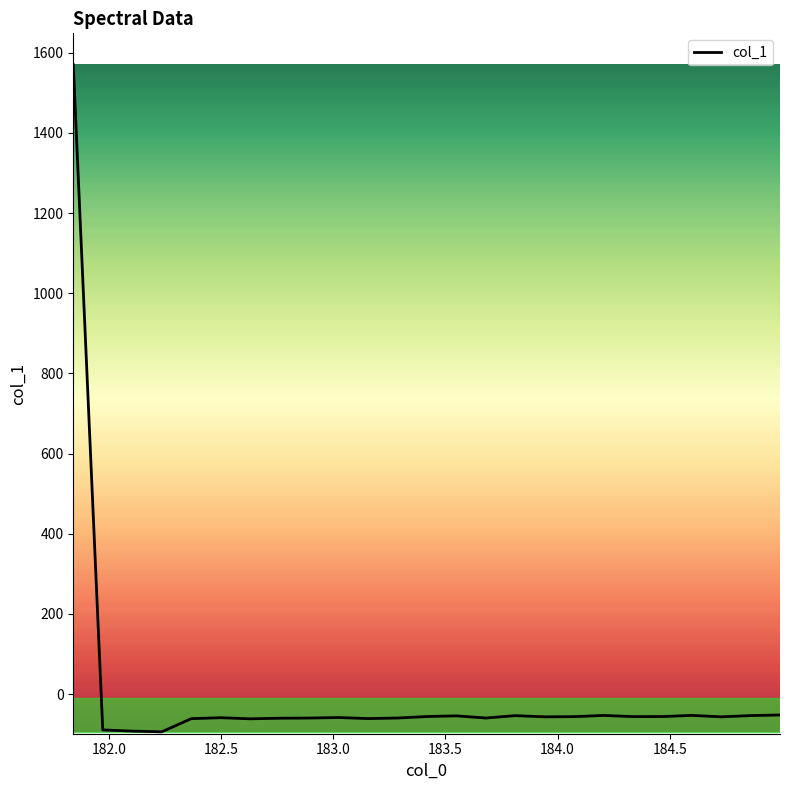

What is the minimum value shown in the chart?

-94.3